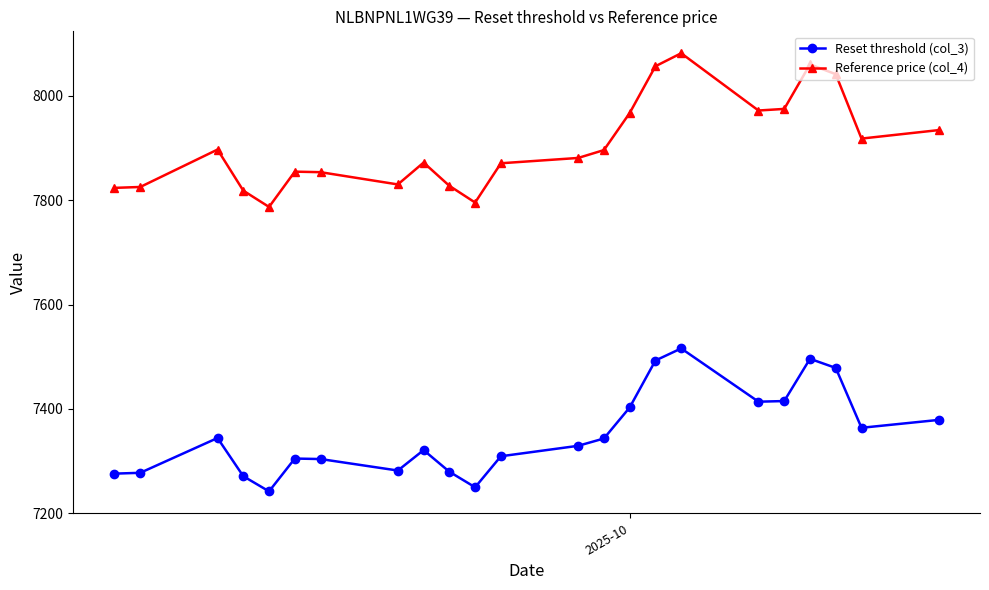

True or false: Reference price (col_4) has more than 1 points higher than both neighbors.

True